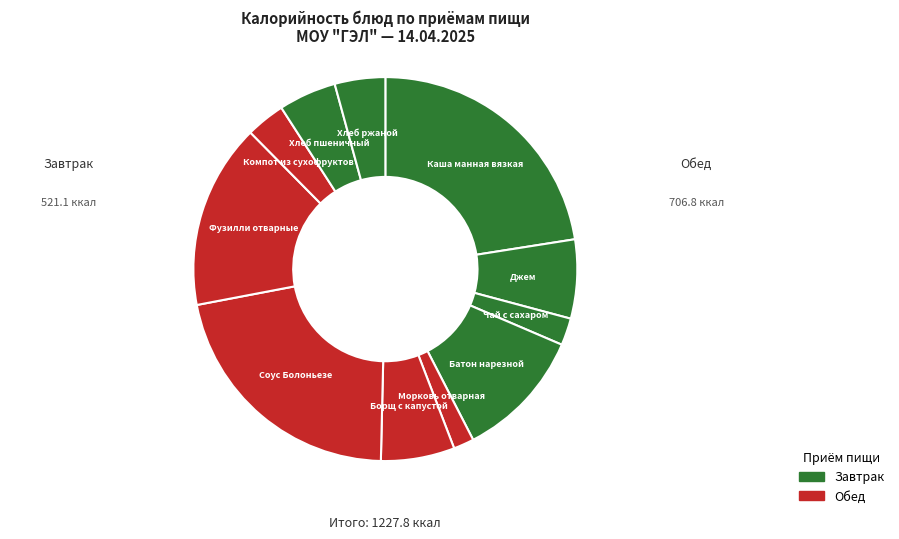

Count the number of slices in the pie.

11